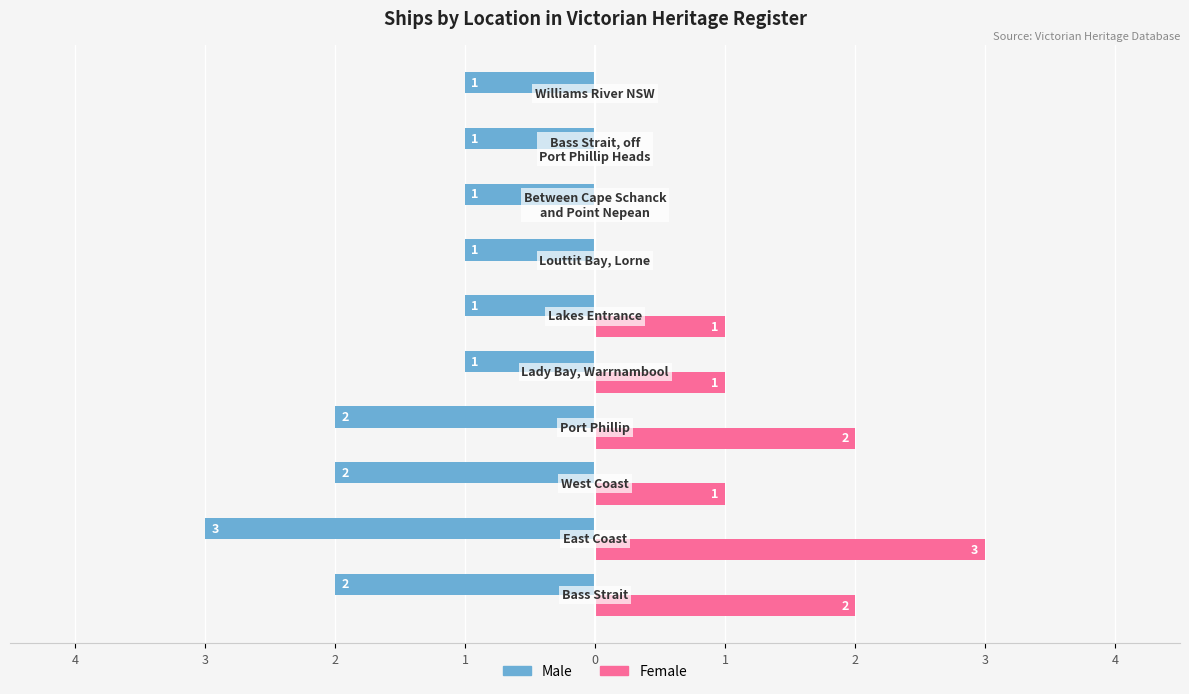

List the series in order of their peak value, lowest first.

Male, Female